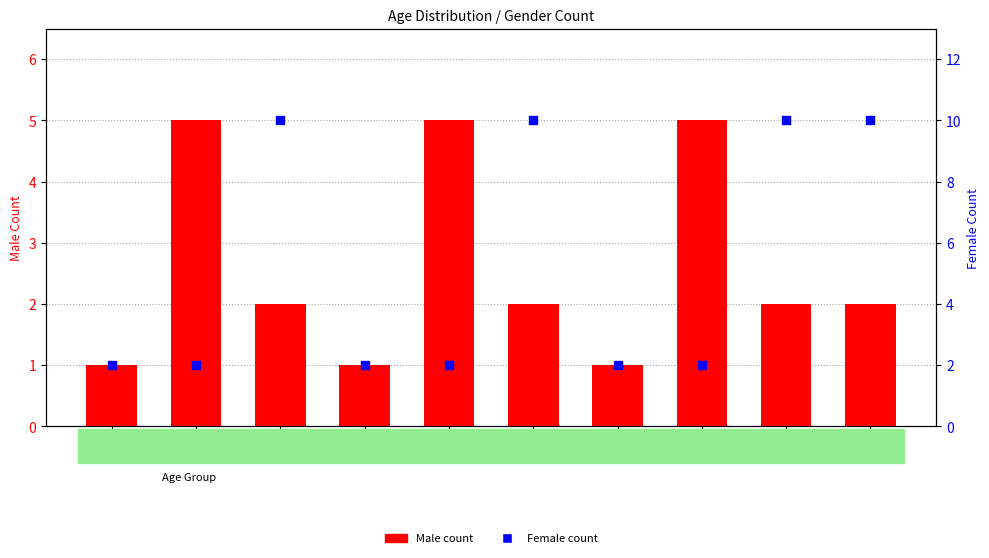

What is the total value across all series at 90-99?

12